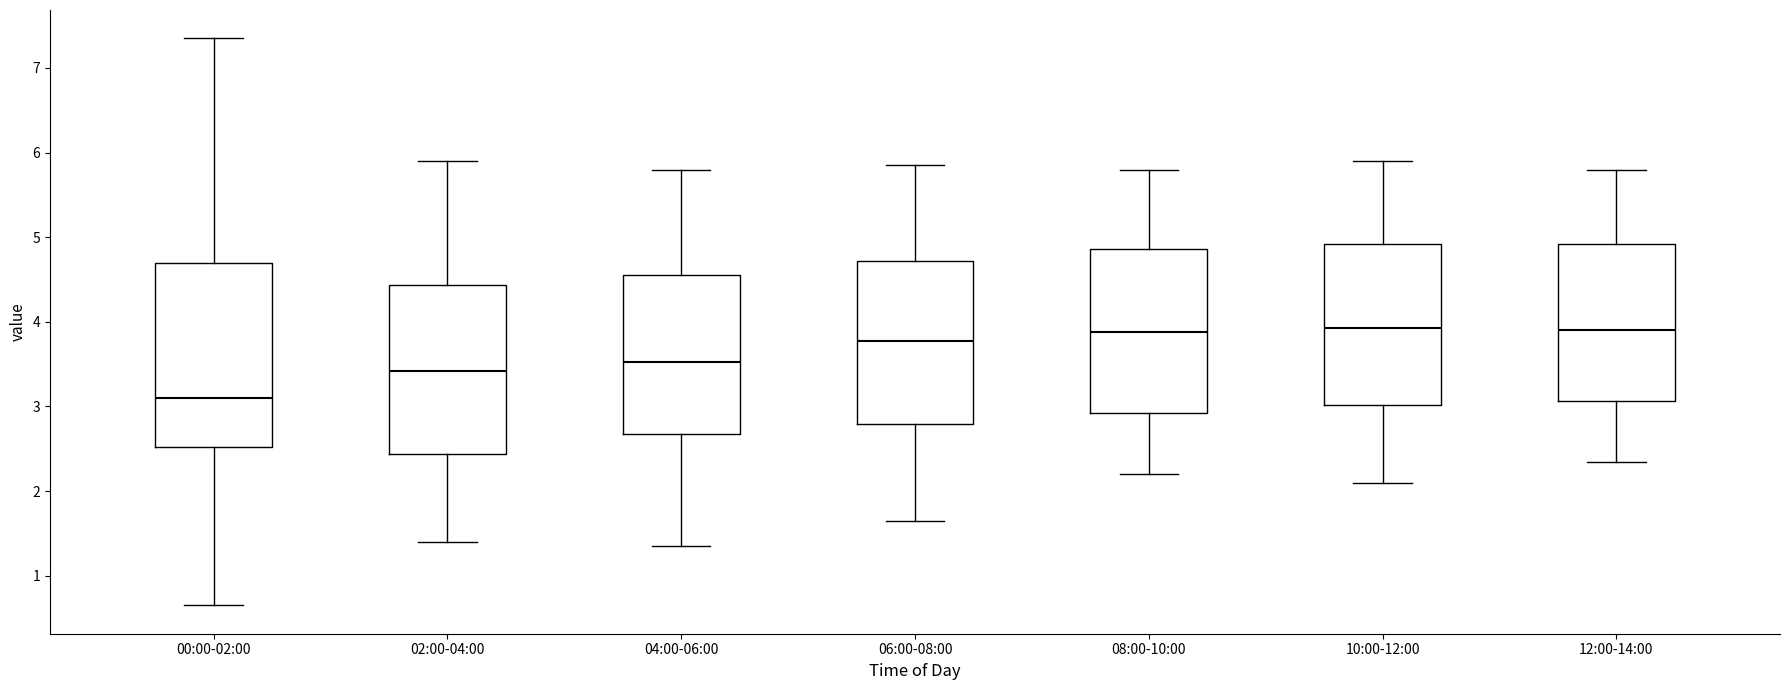

Reading left to right, read every box against the y-axis: the position of its median line, the range the box covers, and the ends of its whiskers. The values are not printed on the chart, so give them approximately, as read against the axis.

00:00-02:00: median 3.1, box 2.5 to 4.7, whiskers 0.7 to 7.4
02:00-04:00: median 3.4, box 2.4 to 4.4, whiskers 1.4 to 5.9
04:00-06:00: median 3.5, box 2.7 to 4.6, whiskers 1.4 to 5.8
06:00-08:00: median 3.8, box 2.8 to 4.7, whiskers 1.7 to 5.9
08:00-10:00: median 3.9, box 2.9 to 4.9, whiskers 2.2 to 5.8
10:00-12:00: median 3.9, box 3.0 to 4.9, whiskers 2.1 to 5.9
12:00-14:00: median 3.9, box 3.1 to 4.9, whiskers 2.4 to 5.8